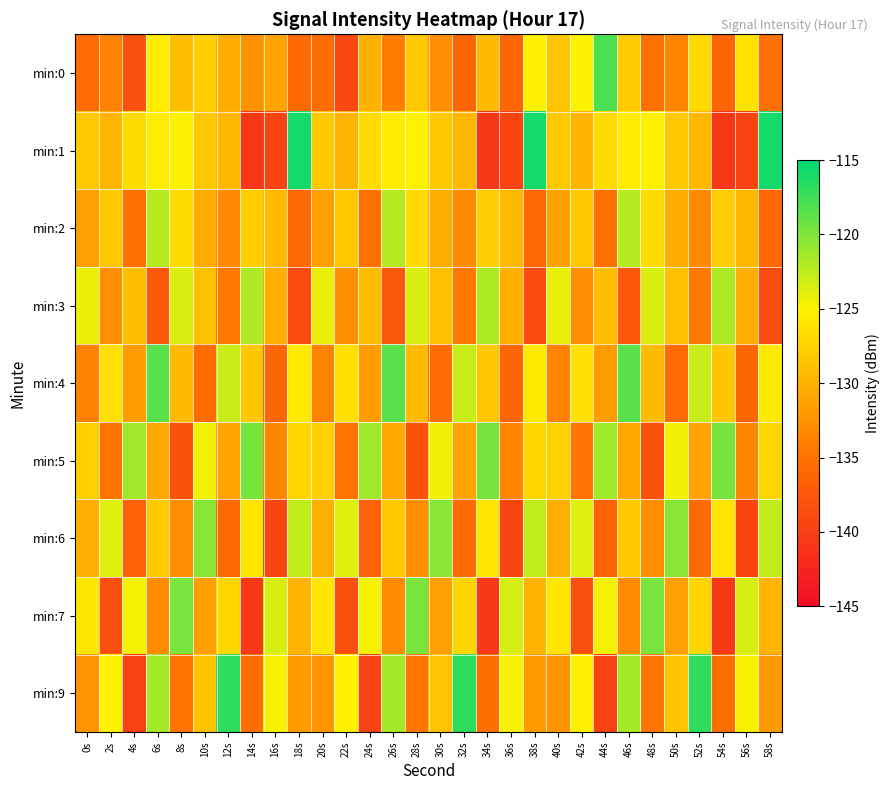

Reading left to right, list all the values displayed in this chart.

min:0: 0s=-135.6	2s=-133.8	4s=-138.3	6s=-125.5	8s=-129.0	10s=-127.8	12s=-130.4	14s=-132.5	16s=-131.2	18s=-135.8	20s=-135.6	22s=-139.2	24s=-130.0	26s=-134.1	28s=-128.3	30s=-132.7	32s=-136.3	34s=-129.3	36s=-136.2	38s=-125.1	40s=-128.5	42s=-125.0	44s=-118.0	46s=-128.2	48s=-135.2	50s=-133.6	52s=-127.0	54s=-136.3	56s=-126.2	58s=-135.2
min:1: 0s=-128.2	2s=-129.9	4s=-126.8	6s=-125.5	8s=-124.9	10s=-128.3	12s=-129.6	14s=-140.7	16s=-139.5	18s=-115.9	20s=-128.2	22s=-129.9	24s=-126.8	26s=-125.5	28s=-124.9	30s=-128.3	32s=-129.6	34s=-140.7	36s=-139.5	38s=-115.9	40s=-128.2	42s=-129.9	44s=-126.8	46s=-125.5	48s=-124.9	50s=-128.3	52s=-129.6	54s=-140.7	56s=-139.5	58s=-115.9
min:2: 0s=-131.5	2s=-128.3	4s=-135.2	6s=-122.1	8s=-126.8	10s=-130.5	12s=-133.2	14s=-127.8	16s=-129.4	18s=-136.1	20s=-131.5	22s=-128.3	24s=-135.2	26s=-122.1	28s=-126.8	30s=-130.5	32s=-133.2	34s=-127.8	36s=-129.4	38s=-136.1	40s=-131.5	42s=-128.3	44s=-135.2	46s=-122.1	48s=-126.8	50s=-130.5	52s=-133.2	54s=-127.8	56s=-129.4	58s=-136.1
min:3: 0s=-124.3	2s=-132.7	4s=-129.1	6s=-137.4	8s=-123.6	10s=-128.9	12s=-134.5	14s=-121.8	16s=-130.2	18s=-138.7	20s=-124.3	22s=-132.7	24s=-129.1	26s=-137.4	28s=-123.6	30s=-128.9	32s=-134.5	34s=-121.8	36s=-130.2	38s=-138.7	40s=-124.3	42s=-132.7	44s=-129.1	46s=-137.4	48s=-123.6	50s=-128.9	52s=-134.5	54s=-121.8	56s=-130.2	58s=-138.7
min:4: 0s=-133.8	2s=-126.4	4s=-131.7	6s=-118.5	8s=-129.3	10s=-135.6	12s=-122.9	14s=-128.4	16s=-136.2	18s=-125.7	20s=-133.8	22s=-126.4	24s=-131.7	26s=-118.5	28s=-129.3	30s=-135.6	32s=-122.9	34s=-128.4	36s=-136.2	38s=-125.7	40s=-133.8	42s=-126.4	44s=-131.7	46s=-118.5	48s=-129.3	50s=-135.6	52s=-122.9	54s=-128.4	56s=-136.2	58s=-125.7
min:5: 0s=-127.6	2s=-134.9	4s=-121.3	6s=-130.8	8s=-138.1	10s=-124.5	12s=-131.2	14s=-119.7	16s=-133.4	18s=-127.1	20s=-127.6	22s=-134.9	24s=-121.3	26s=-130.8	28s=-138.1	30s=-124.5	32s=-131.2	34s=-119.7	36s=-133.4	38s=-127.1	40s=-127.6	42s=-134.9	44s=-121.3	46s=-130.8	48s=-138.1	50s=-124.5	52s=-131.2	54s=-119.7	56s=-133.4	58s=-127.1
min:6: 0s=-130.2	2s=-123.8	4s=-136.5	6s=-128.3	8s=-132.7	10s=-120.4	12s=-135.8	14s=-126.1	16s=-139.3	18s=-122.6	20s=-130.2	22s=-123.8	24s=-136.5	26s=-128.3	28s=-132.7	30s=-120.4	32s=-135.8	34s=-126.1	36s=-139.3	38s=-122.6	40s=-130.2	42s=-123.8	44s=-136.5	46s=-128.3	48s=-132.7	50s=-120.4	52s=-135.8	54s=-126.1	56s=-139.3	58s=-122.6
min:7: 0s=-125.9	2s=-138.4	4s=-124.6	6s=-133.1	8s=-119.8	10s=-131.5	12s=-127.3	14s=-140.6	16s=-123.4	18s=-129.8	20s=-125.9	22s=-138.4	24s=-124.6	26s=-133.1	28s=-119.8	30s=-131.5	32s=-127.3	34s=-140.6	36s=-123.4	38s=-129.8	40s=-125.9	42s=-138.4	44s=-124.6	46s=-133.1	48s=-119.8	50s=-131.5	52s=-127.3	54s=-140.6	56s=-123.4	58s=-129.8
min:9: 0s=-132.3	2s=-125.1	4s=-139.7	6s=-121.5	8s=-134.8	10s=-128.6	12s=-116.9	14s=-135.3	16s=-124.7	18s=-131.9	20s=-132.3	22s=-125.1	24s=-139.7	26s=-121.5	28s=-134.8	30s=-128.6	32s=-116.9	34s=-135.3	36s=-124.7	38s=-131.9	40s=-132.3	42s=-125.1	44s=-139.7	46s=-121.5	48s=-134.8	50s=-128.6	52s=-116.9	54s=-135.3	56s=-124.7	58s=-131.9